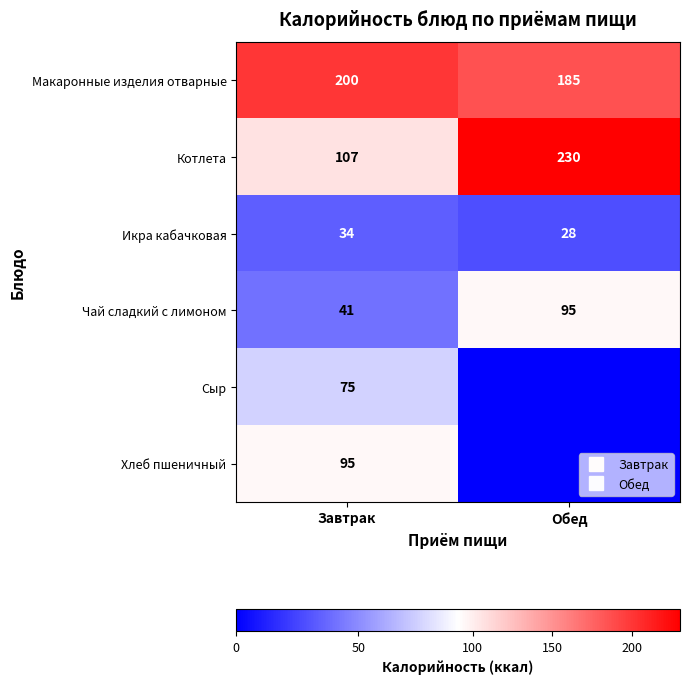

At which label does Икра кабачковая reach its minimum?

Обед